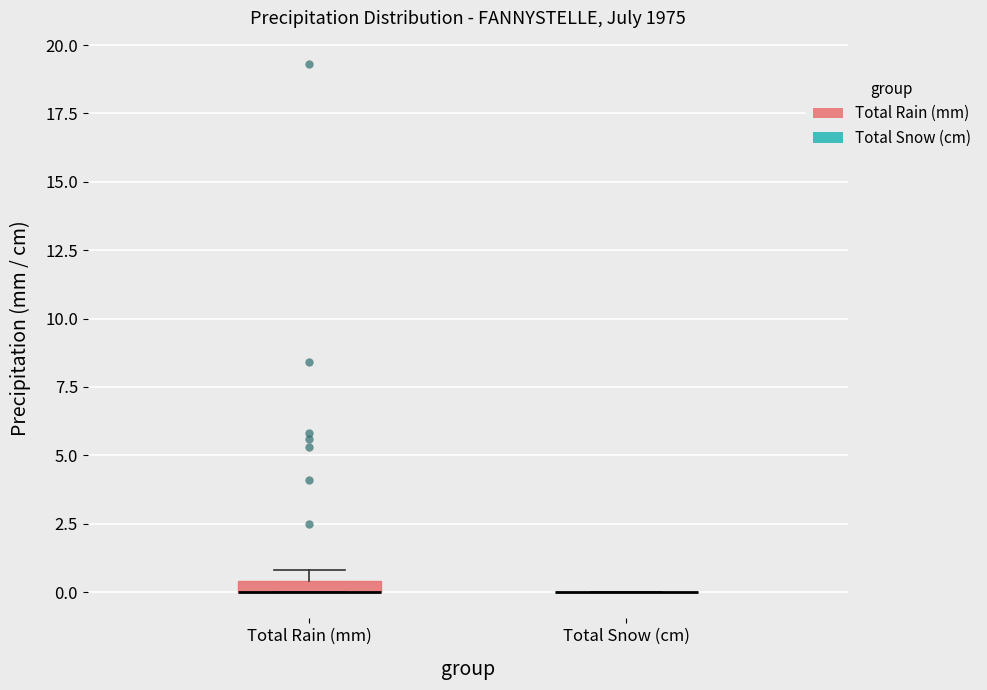

Where is the lower edge of the box for Total Rain (mm) on the y-axis? The values are not printed on the chart, so give them approximately, as read against the axis.

0.0